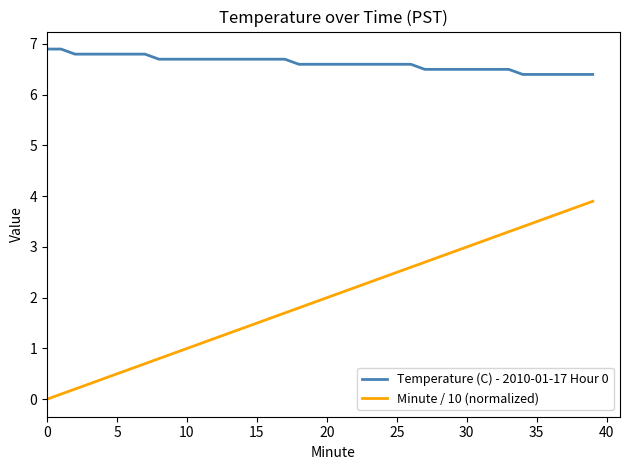

Reading left to right, what are all the values shown in this chart?

Temperature (C) - 2010-01-17 Hour 0: 6.9	6.9	6.8	6.8	6.8	6.8	6.8	6.8	6.7	6.7	6.7	6.7	6.7	6.7	6.7	6.7	6.7	6.7	6.6	6.6	6.6	6.6	6.6	6.6	6.6	6.6	6.6	6.5	6.5	6.5	6.5	6.5	6.5	6.5	6.4	6.4	6.4	6.4	6.4	6.4
Minute / 10 (normalized): 0.0	0.1	0.2	0.3	0.4	0.5	0.6	0.7	0.8	0.9	1.0	1.1	1.2	1.3	1.4	1.5	1.6	1.7	1.8	1.9	2.0	2.1	2.2	2.3	2.4	2.5	2.6	2.7	2.8	2.9	3.0	3.1	3.2	3.3	3.4	3.5	3.6	3.7	3.8	3.9